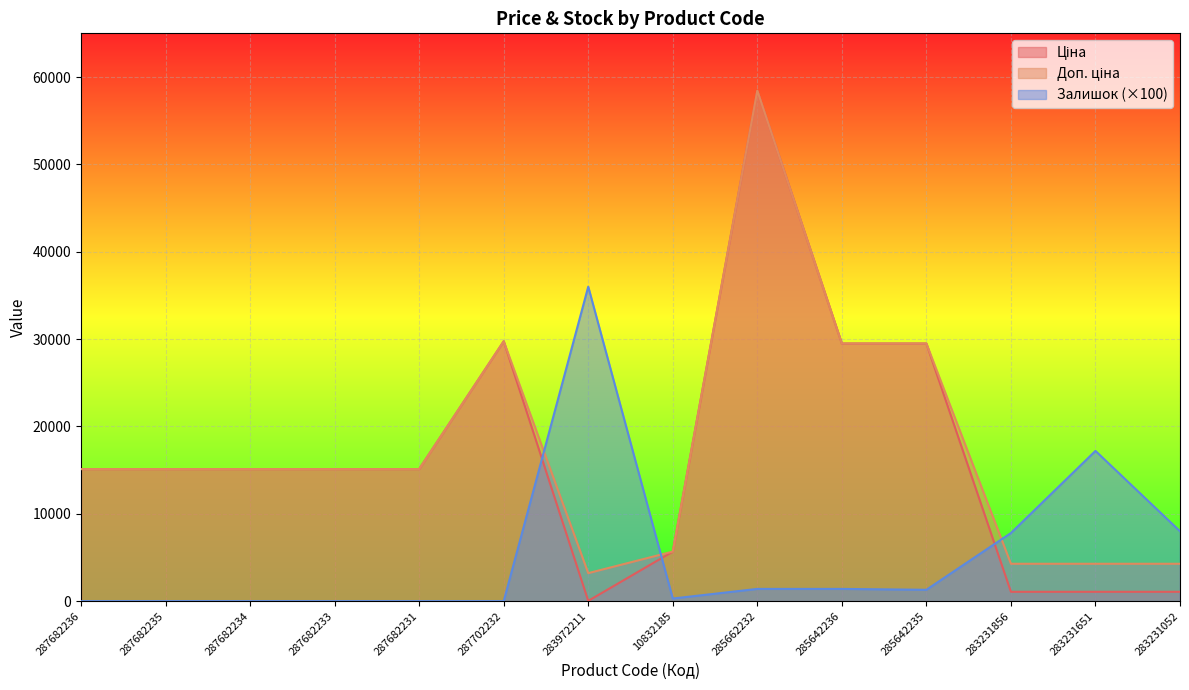

Does the chart display data point markers on the line(s)?

No